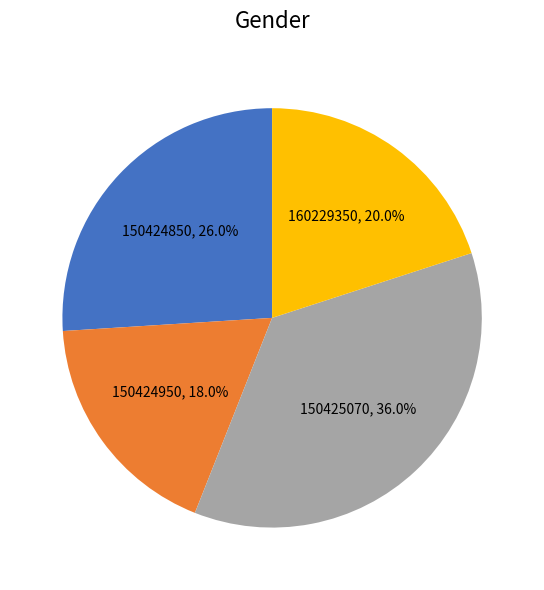

The 150424850 slice represents 33% of the pie. True or false?

False